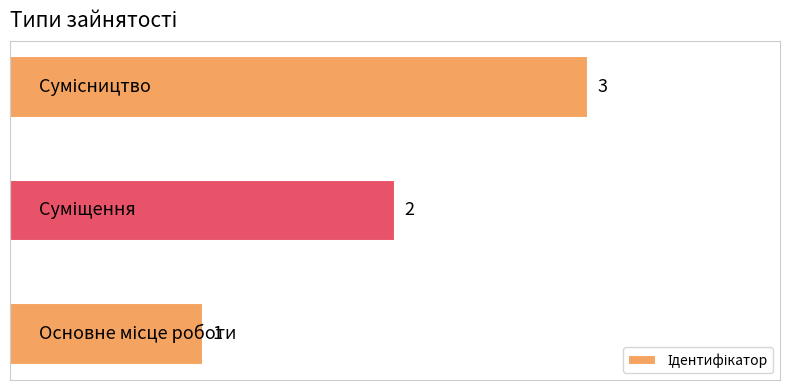

What is the sum of all values?

6